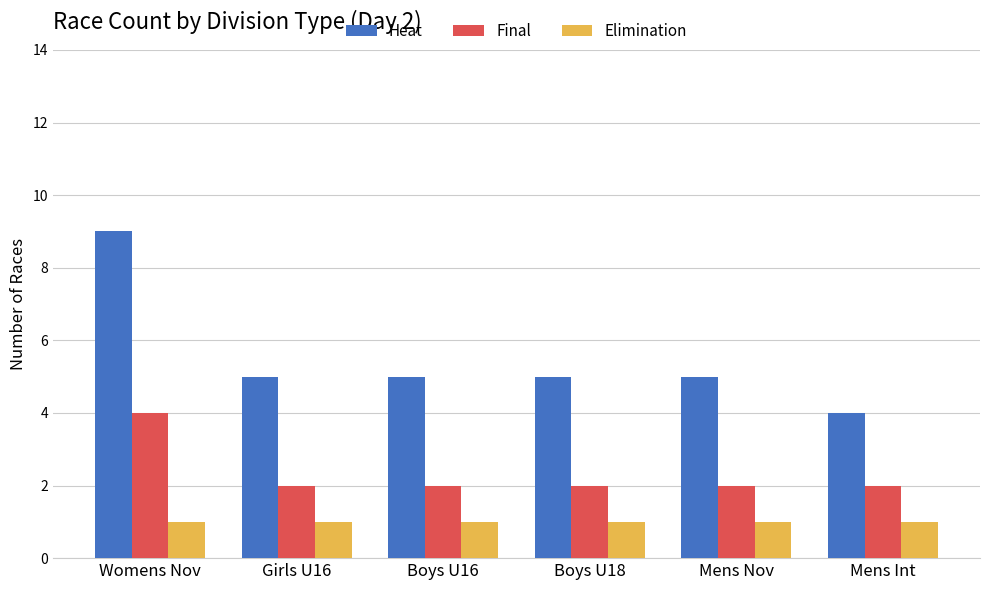

At which category is the sum across all series the highest?

Womens Nov